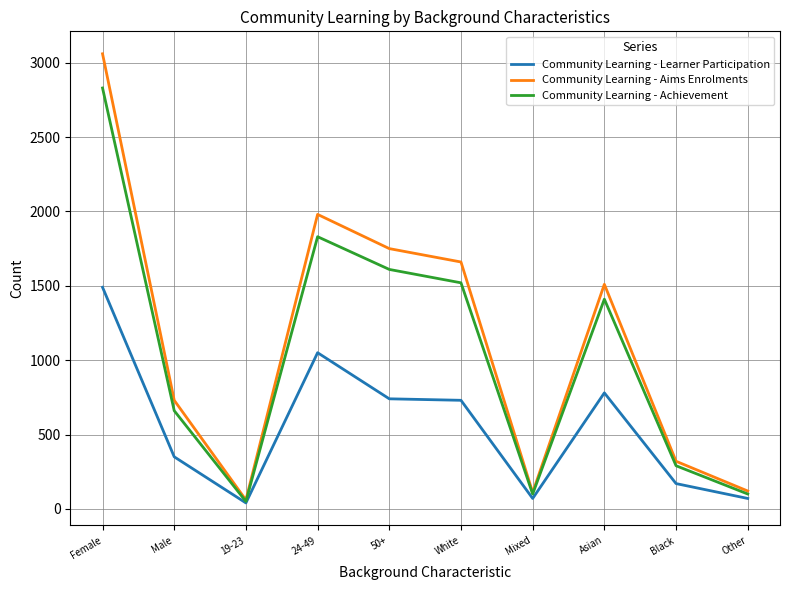

At which label does Community Learning - Learner Participation reach its peak?

Female